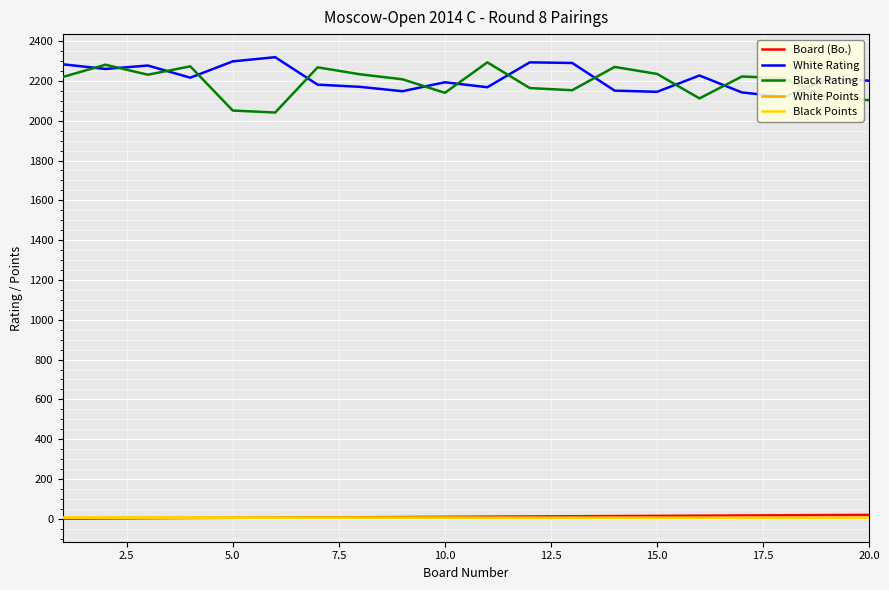

Where do Board (Bo.) and Black Points first cross each other?

10.0 and 12.5